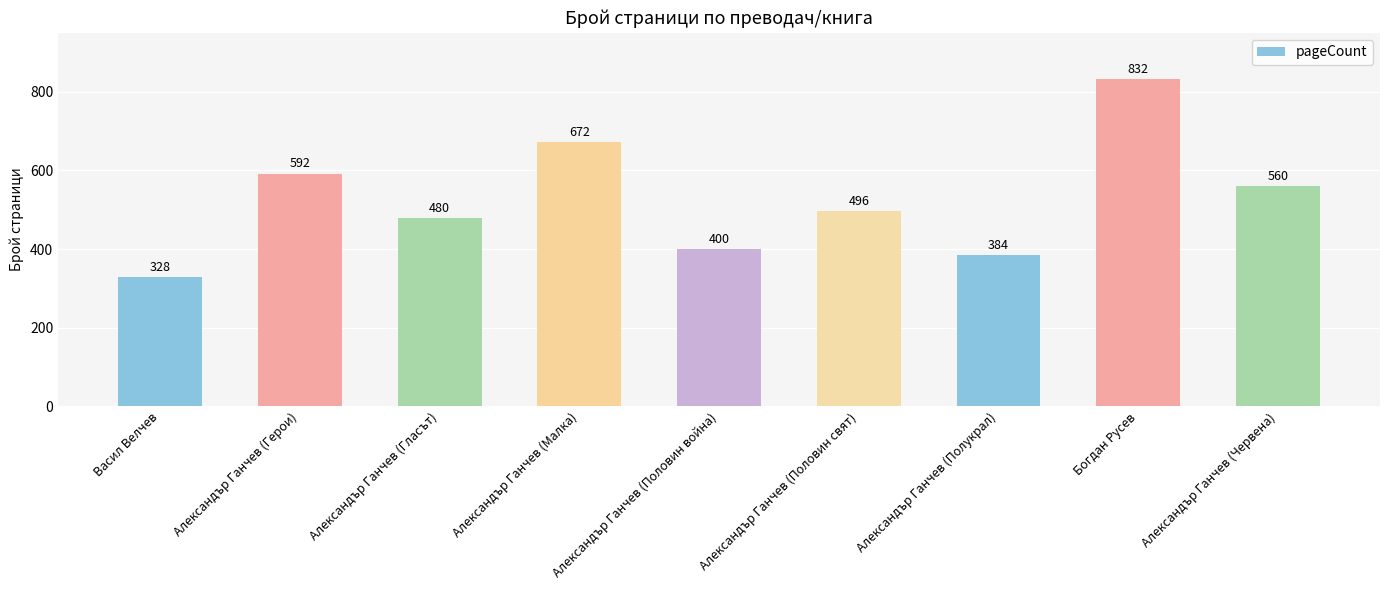

Which label corresponds to the largest value in the chart?

Богдан Русев